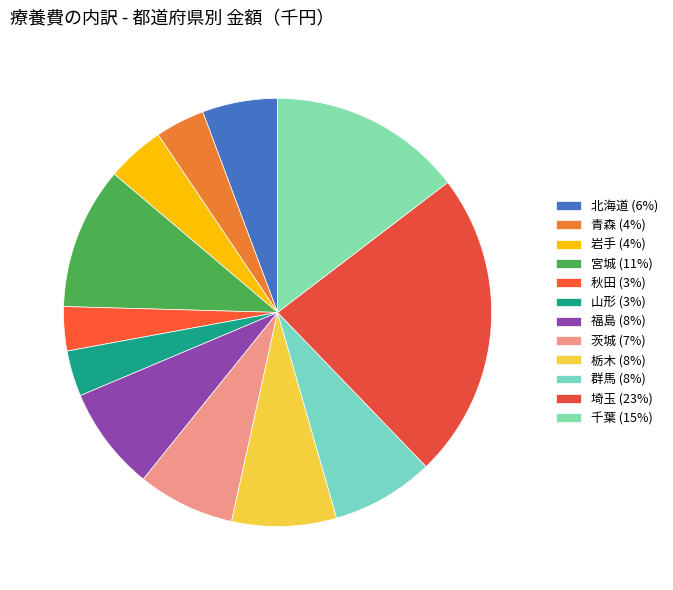

Which category has the smallest portion of the pie?

秋田